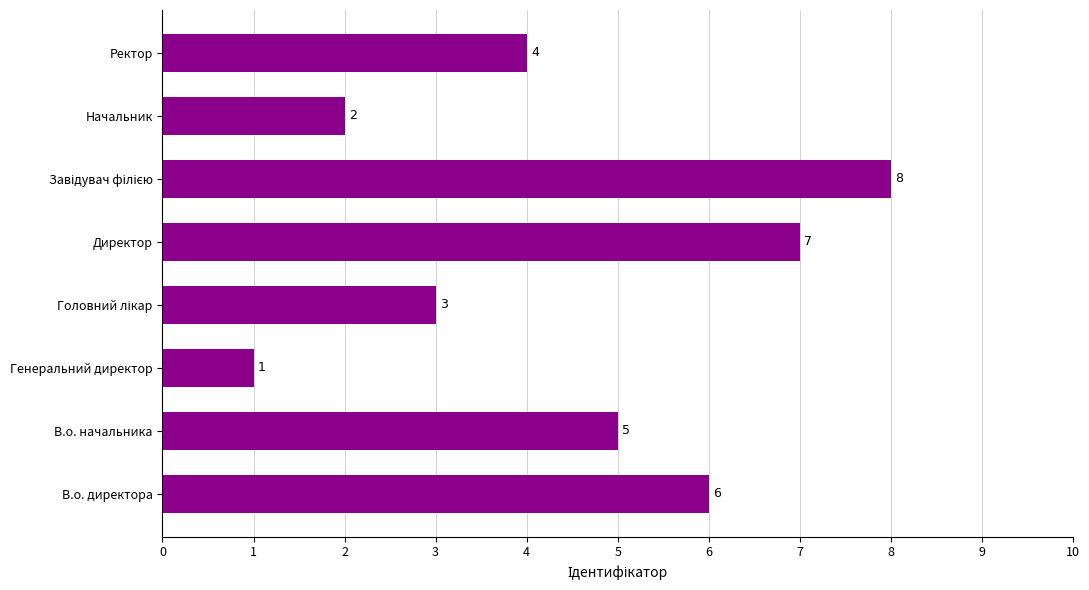

What is the difference between the maximum and minimum values?

7